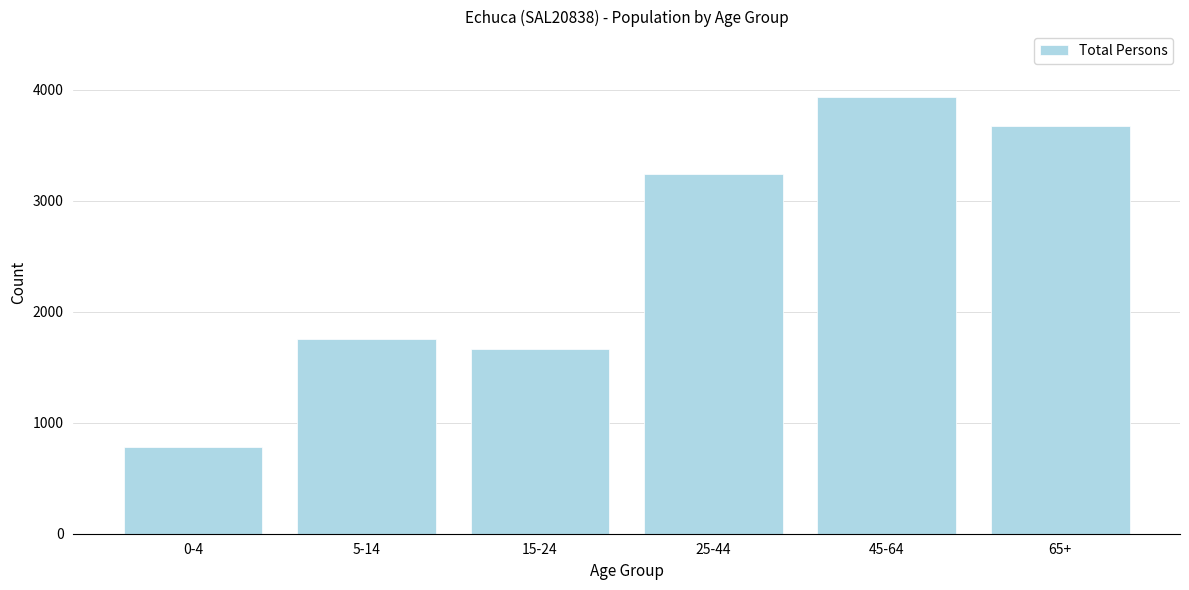

Reading right to left, list all the values displayed in this chart.

3678	3936	3240	1665	1754	784